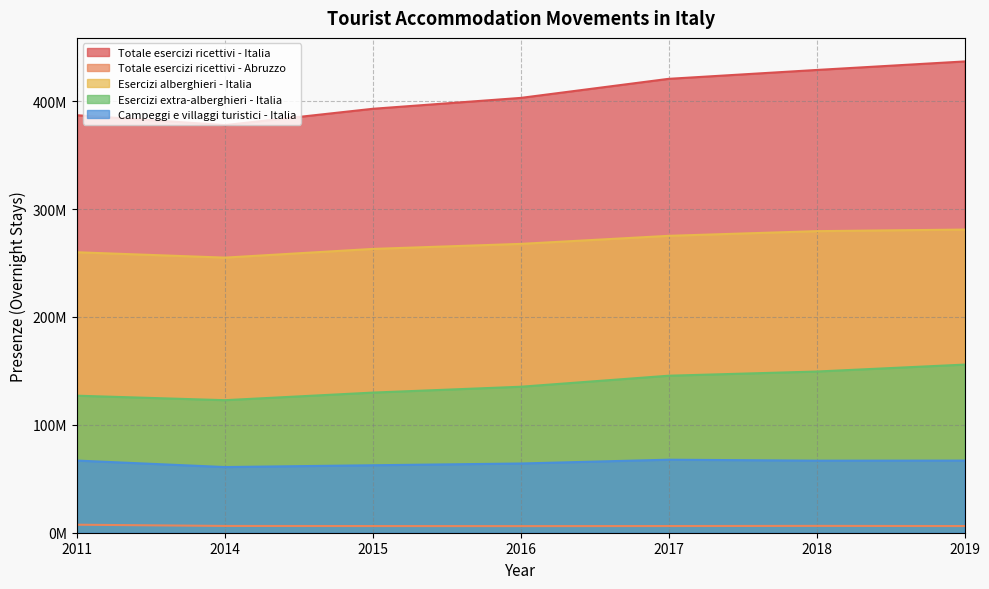

What is the value of the Esercizi extra-alberghieri - Italia point at the 7th from the left?

155801374